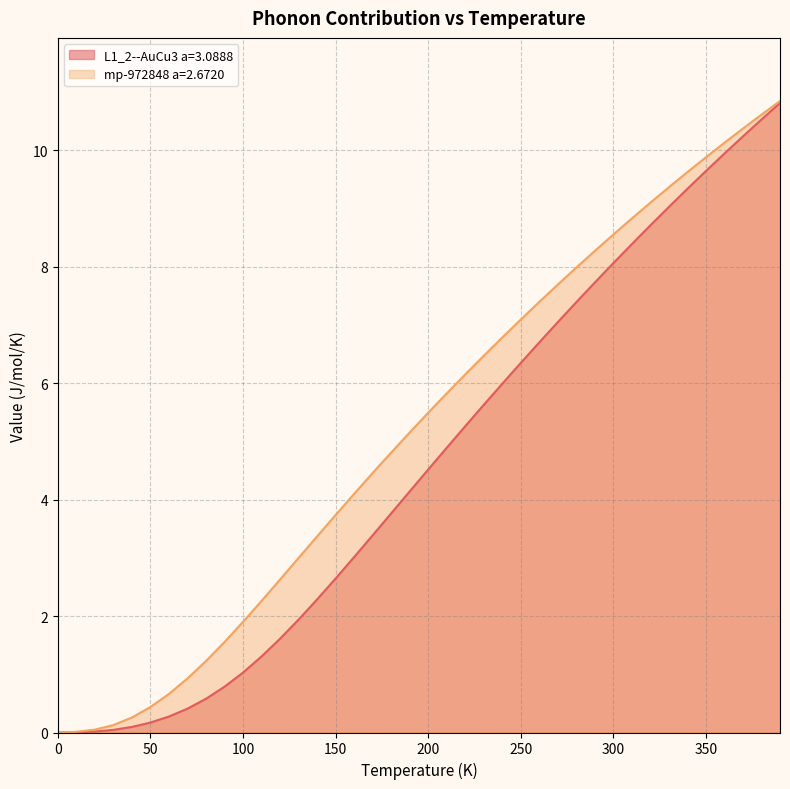

Which series has the largest total across all categories?

mp-972848 a=2.6720